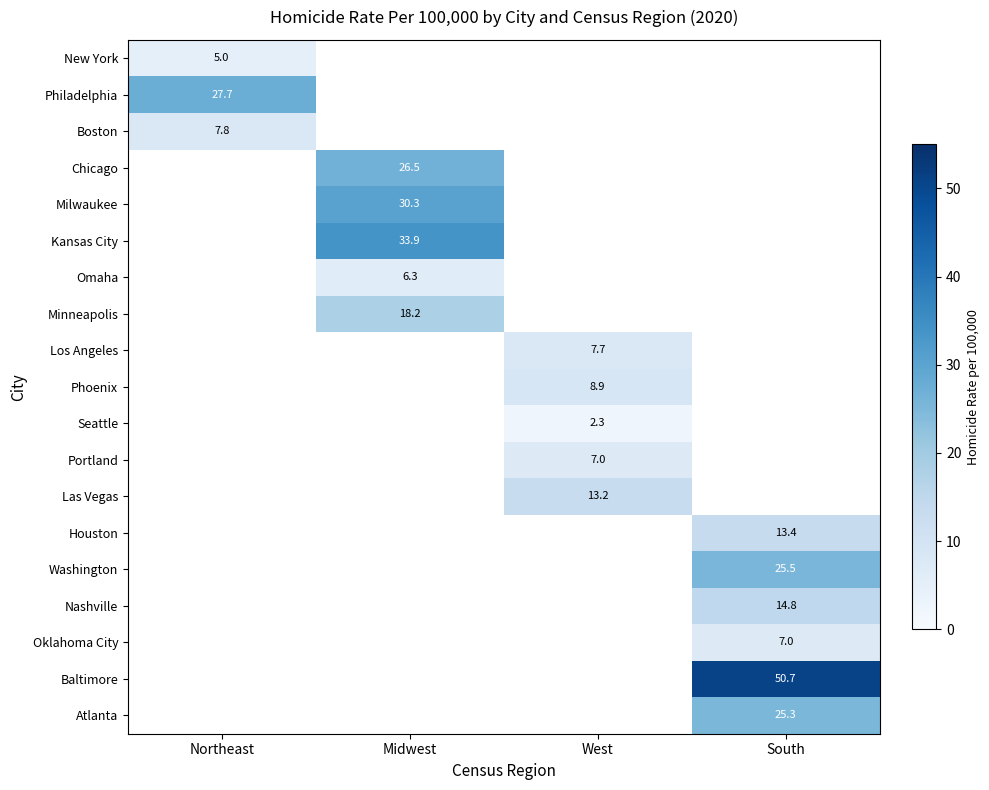

At which category does the chart reach its peak across all series?

South